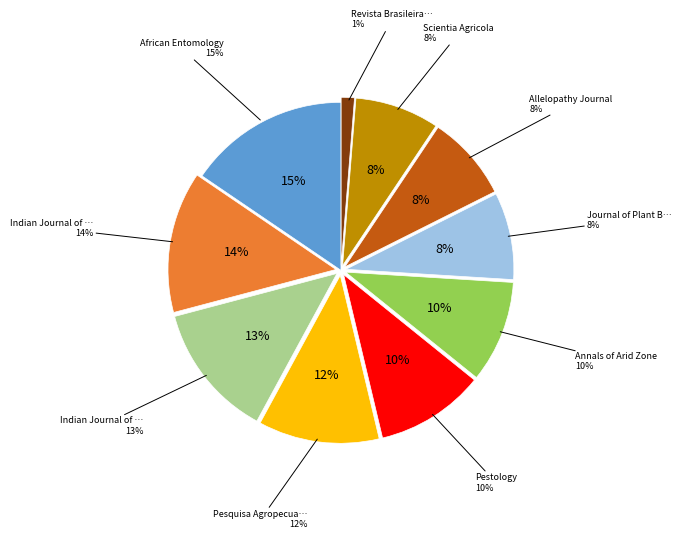

To the nearest percent, what is the average slice percentage?

10%